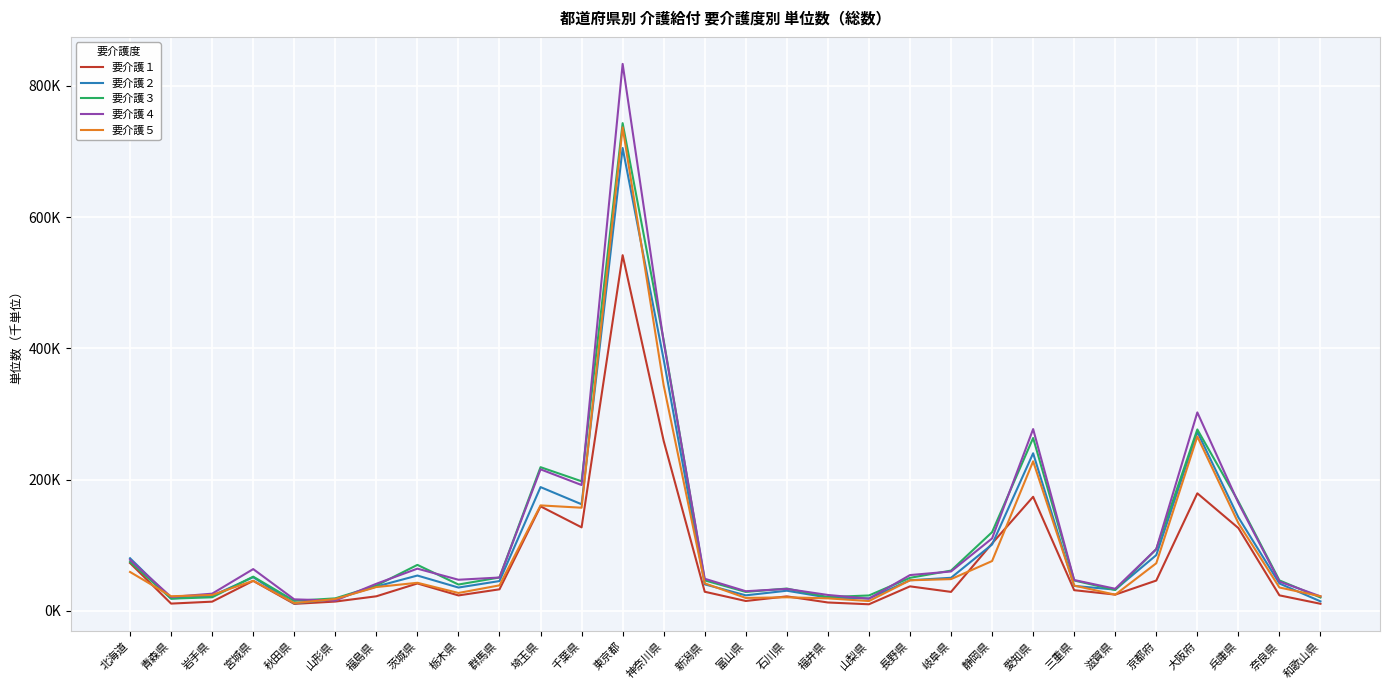

Reading left to right, extract all data points from this chart.

要介護１: 72648.8	10842.7	13813.4	45533.4	10415.4	13941.0	21979.4	41544.9	23294.6	32630.5	159097.7	127078.0	541991.1	258803.6	28908.1	14824.5	21850.1	12542.1	9805.7	37133.9	28684.3	102554.5	173675.7	31305.0	24565.4	45970.5	178964.8	125994.6	23409.6	10576.5
要介護２: 79990.3	18551.2	22613.0	51061.4	11152.7	17845.2	36884.3	53620.3	35321.0	45212.2	188431.5	162256.3	705331.0	382737.6	40201.6	23441.4	30490.7	19990.6	18759.9	46438.9	50174.2	100926.0	240000.2	37830.2	32149.4	84764.0	272616.6	142331.3	41477.0	14270.1
要介護３: 74454.2	18419.0	20460.5	51926.0	15024.7	18842.4	38316.7	69863.0	39915.7	50643.0	218802.1	197302.5	743264.3	412118.0	46215.9	28649.0	33771.0	20760.9	23238.9	50130.6	61159.9	119740.5	263280.2	46097.3	31634.1	93814.1	276298.1	166518.8	46157.2	20162.3
要介護４: 77541.1	20954.6	25968.9	63446.1	17320.4	15424.1	41074.9	64107.7	47194.2	50605.1	215518.1	191565.9	833538.0	409712.5	48718.5	29718.6	33232.7	24000.7	18316.9	54328.2	59805.3	110203.0	276868.7	46790.6	33464.9	93929.6	302280.0	164353.4	44437.3	21869.9
要介護５: 59082.8	22018.6	24017.7	45602.9	11617.9	17839.6	36053.4	42576.0	27056.6	38637.4	160541.2	156990.4	736785.5	343426.2	41793.5	19467.7	20470.9	18840.5	14742.2	46377.4	48158.2	75701.0	227740.9	38323.6	24408.1	72351.9	265529.5	133468.3	35376.0	22026.1